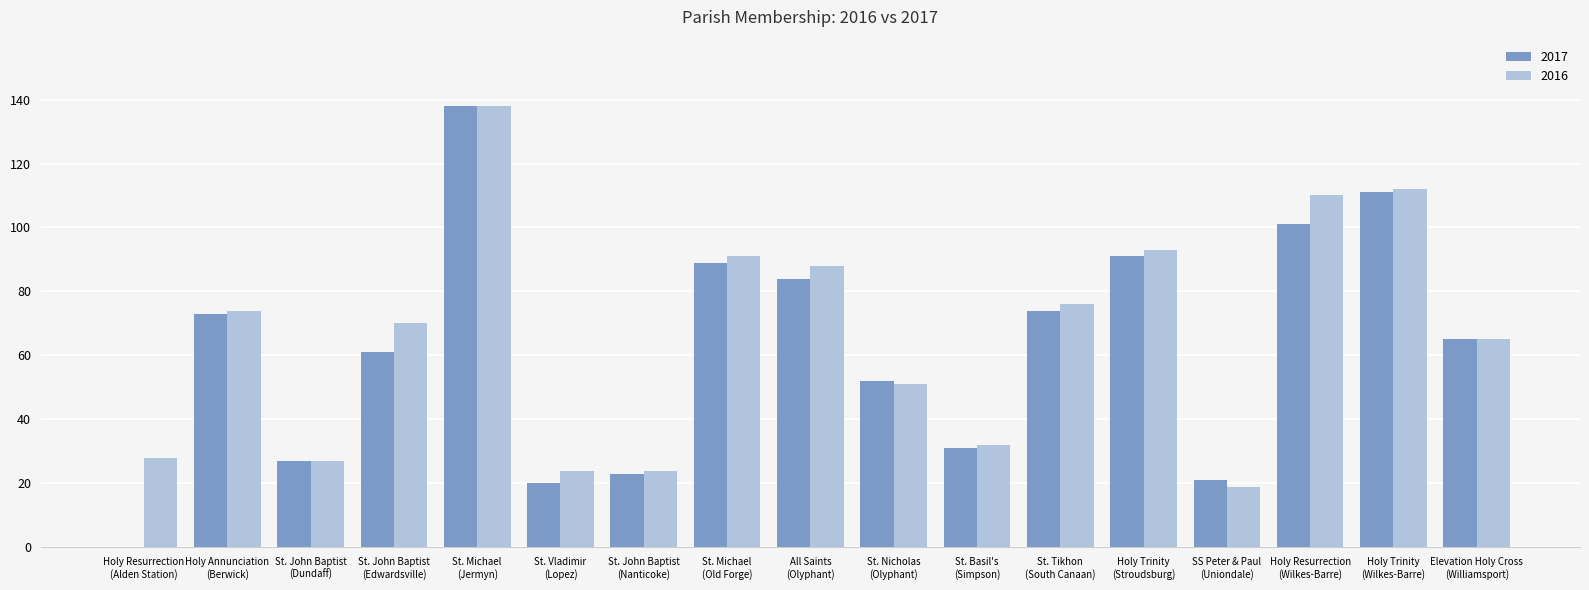

What is the greatest value displayed?

138